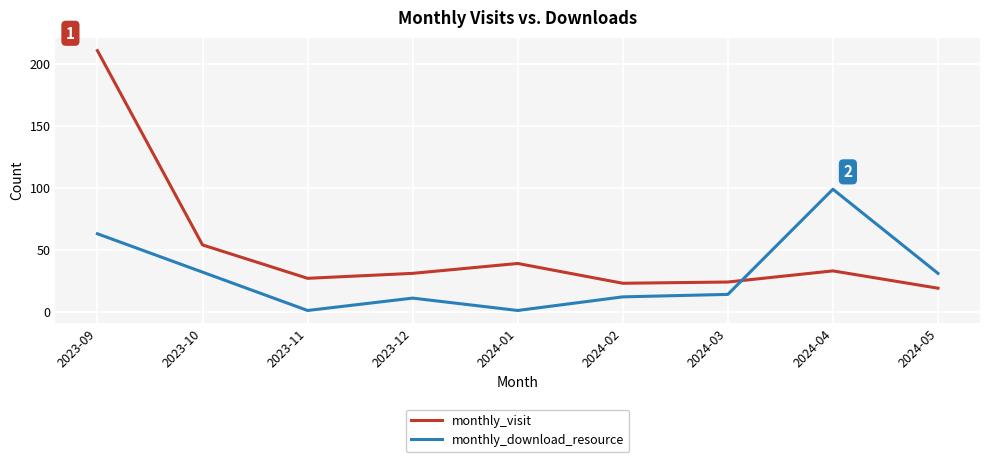

List the series in order of their peak value, highest first.

monthly_visit, monthly_download_resource